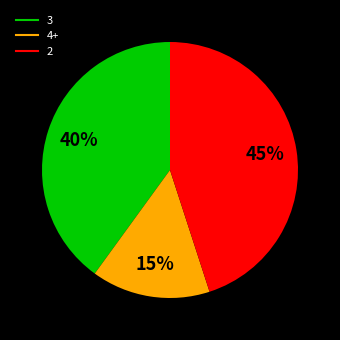

To the nearest percent, what is the difference between the largest and smallest slice percentages?

30%